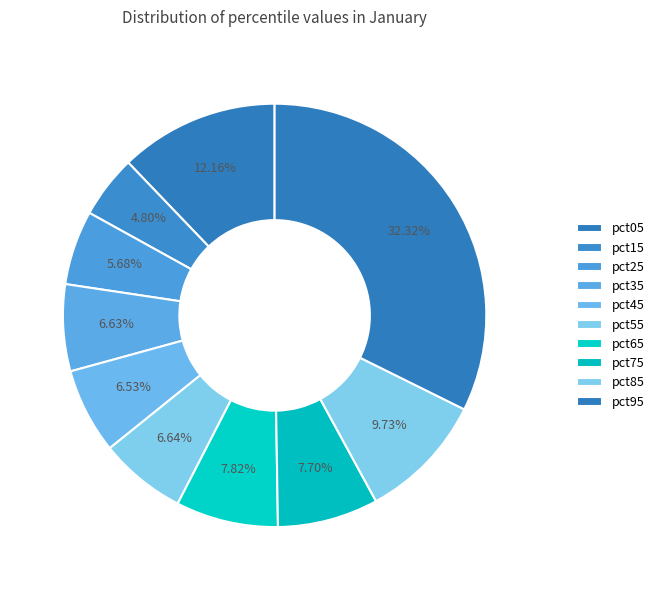

To the nearest percent, what is the combined percentage of pct65 and pct85?

18%